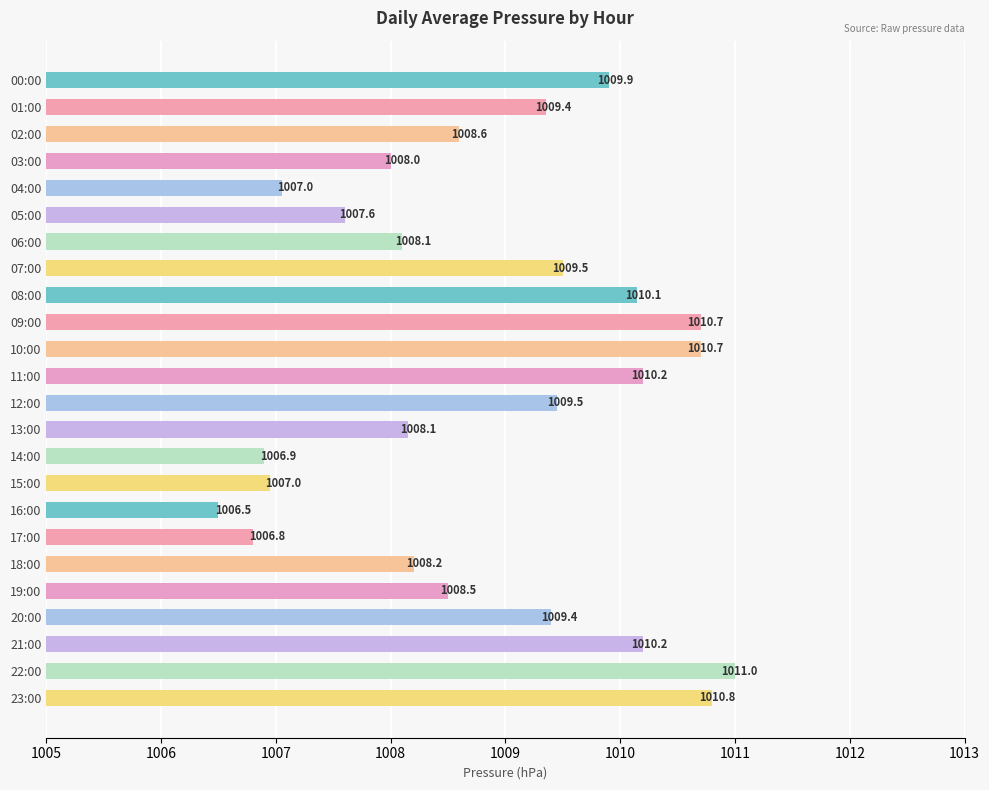

At which label is the value closest to 1008?

03:00